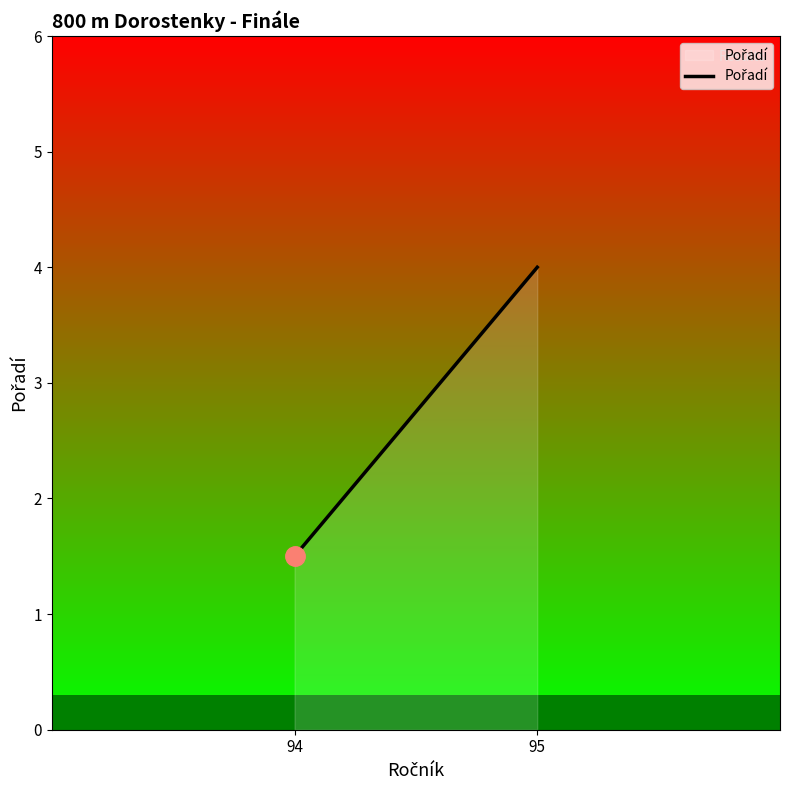

How many values are between 1 and 4?

2